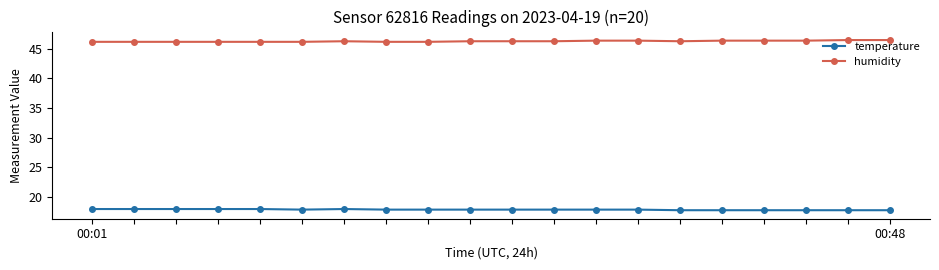

At how many categories does at least one series exceed 38?

20